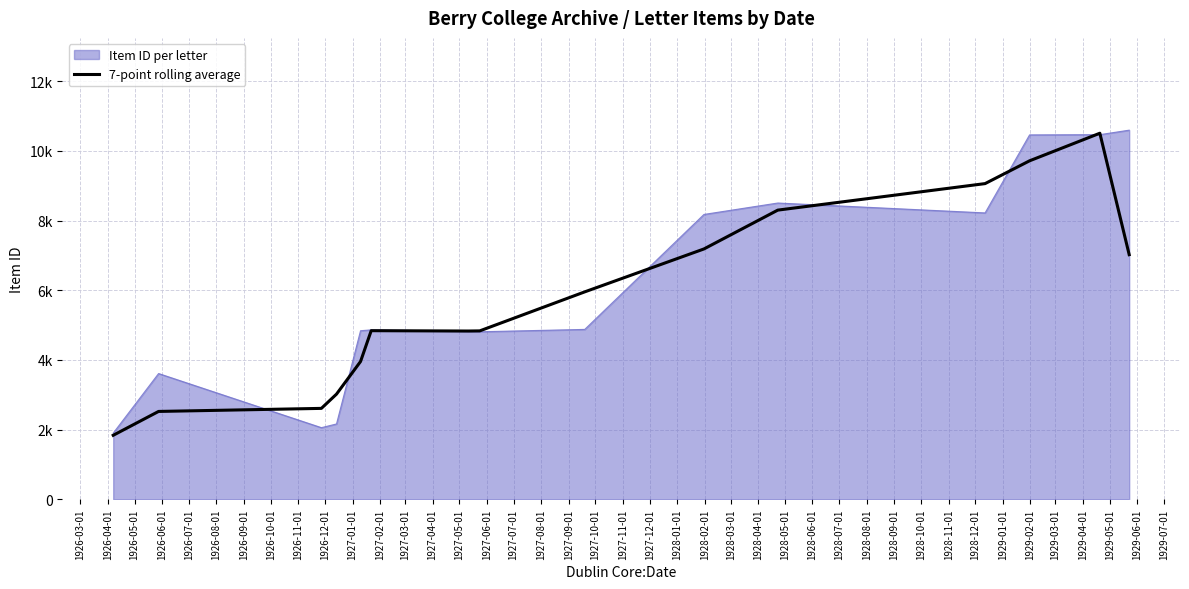

What is the maximum value shown in the chart?

10508.7